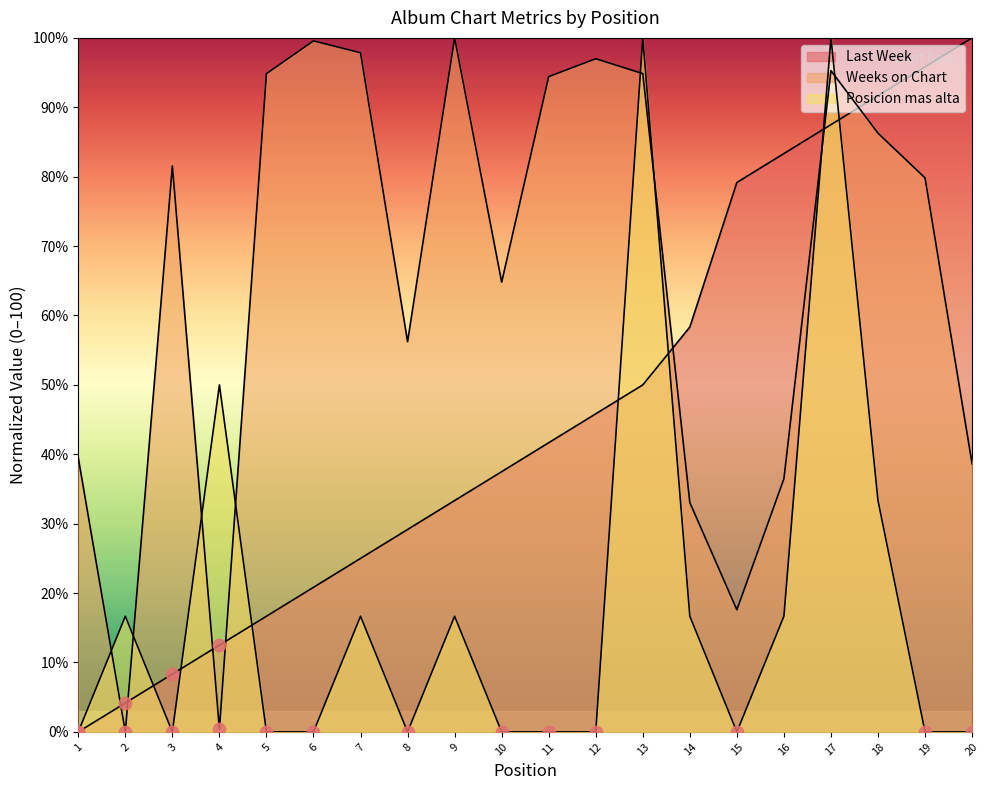

Is the value of Posicion mas alta at 13 greater than the value of Weeks on Chart at 5?

Yes